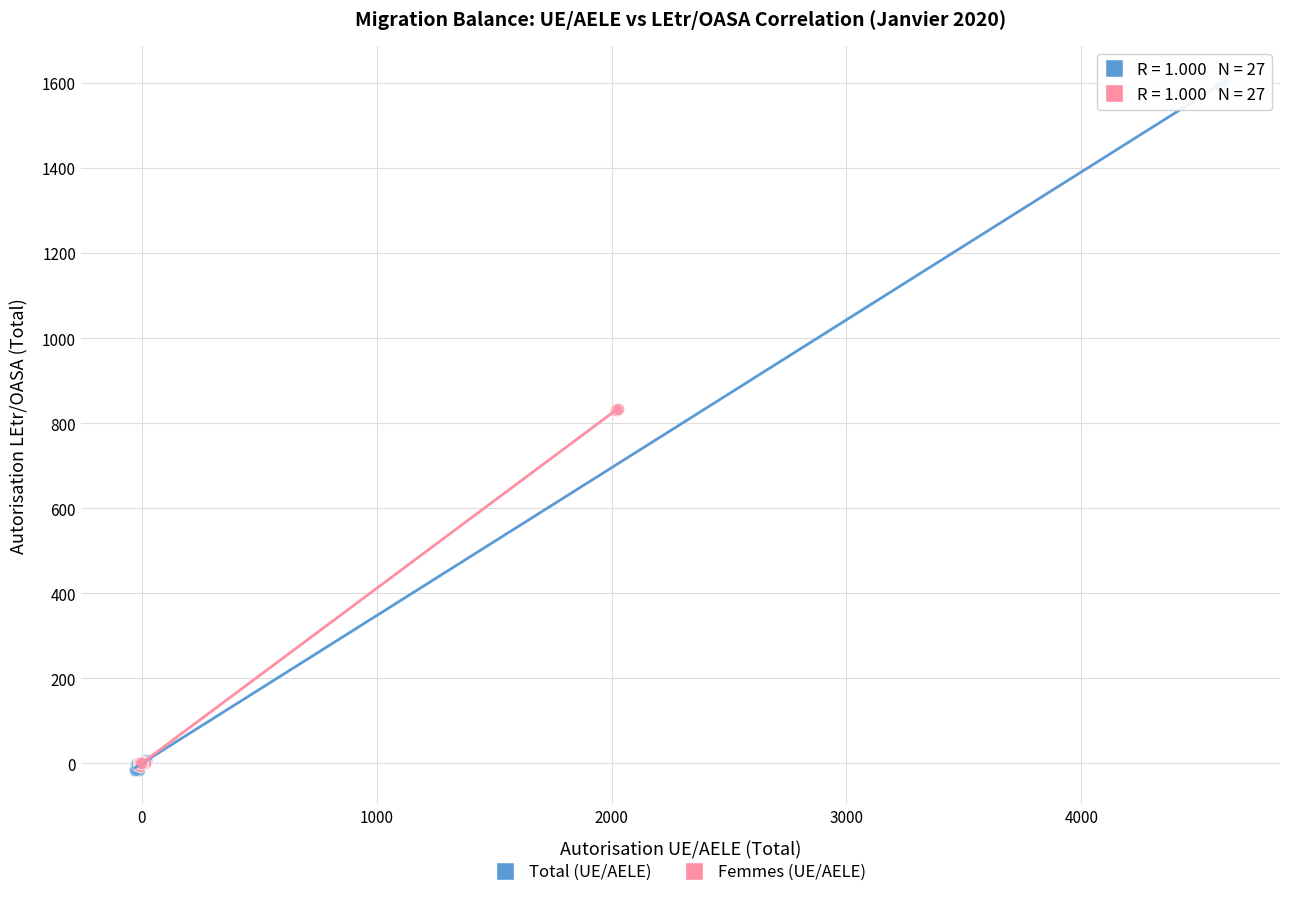

What are all the series names shown in the legend?

Total (UE/AELE), Femmes (UE/AELE)